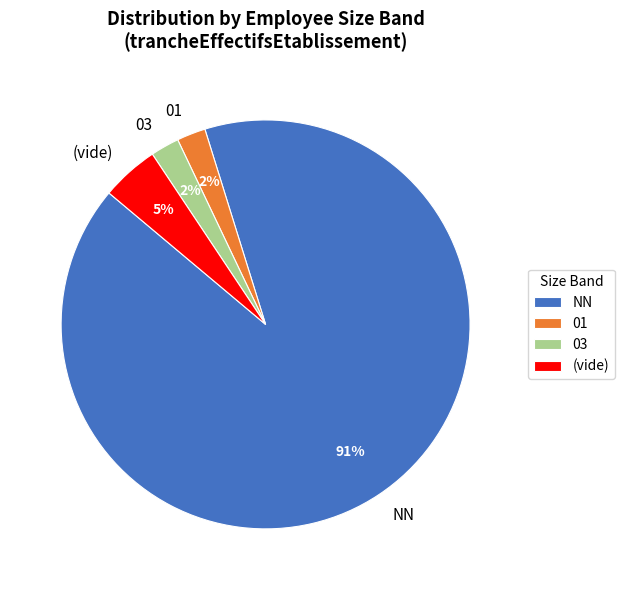

How many slices are in this pie chart?

4